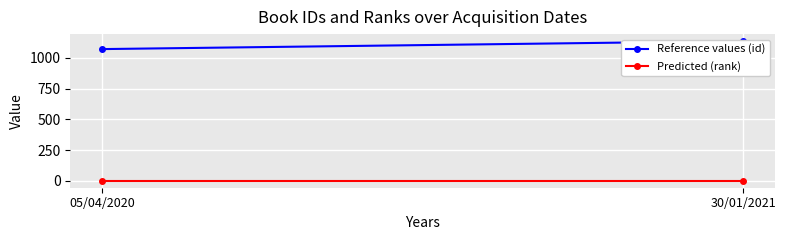

What position from the right is 05/04/2020?

2